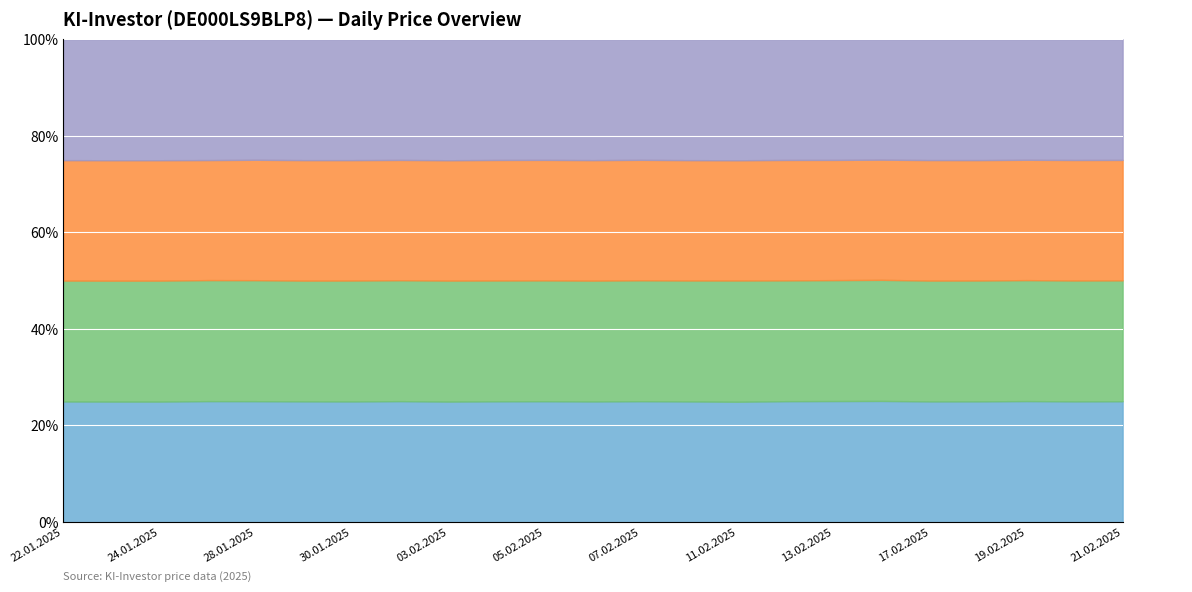

In Open, how many points are higher than both neighbors (excluding endpoints)?

7